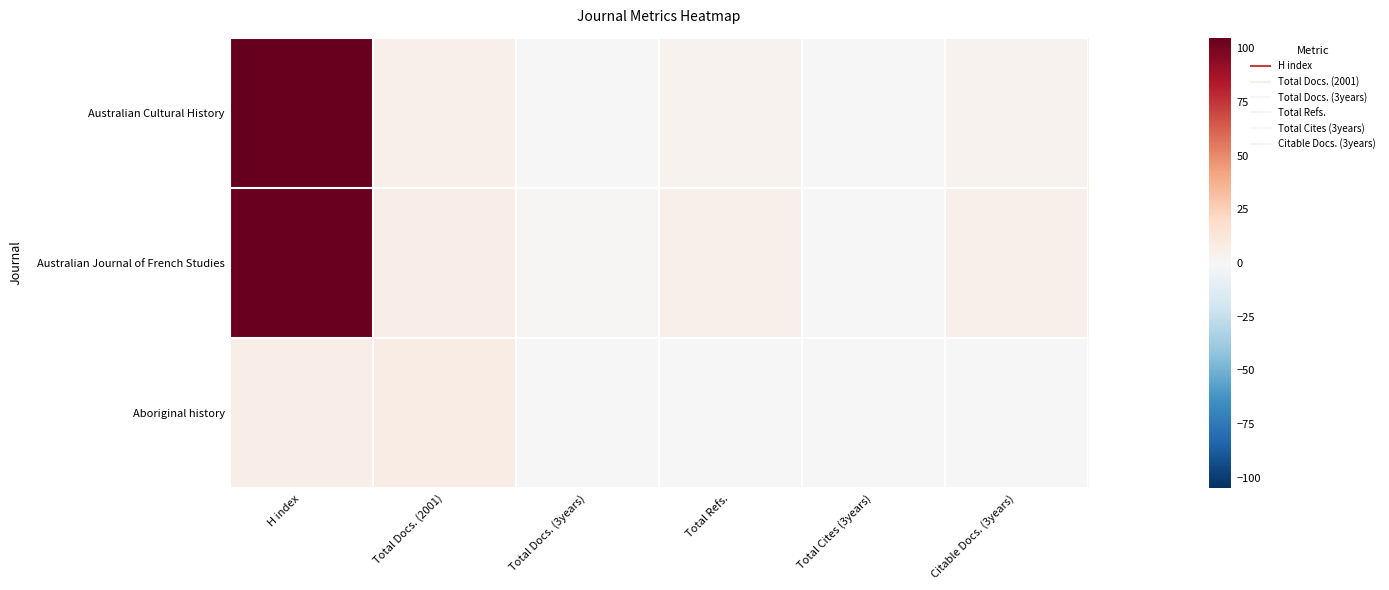

At which category does the chart reach its minimum across all series?

Total Docs. (3years)